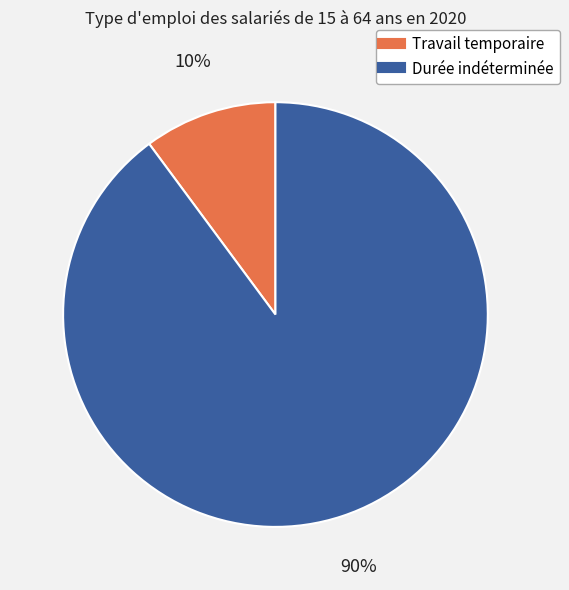

To the nearest percent, what percentage of the pie is Travail temporaire?

10%